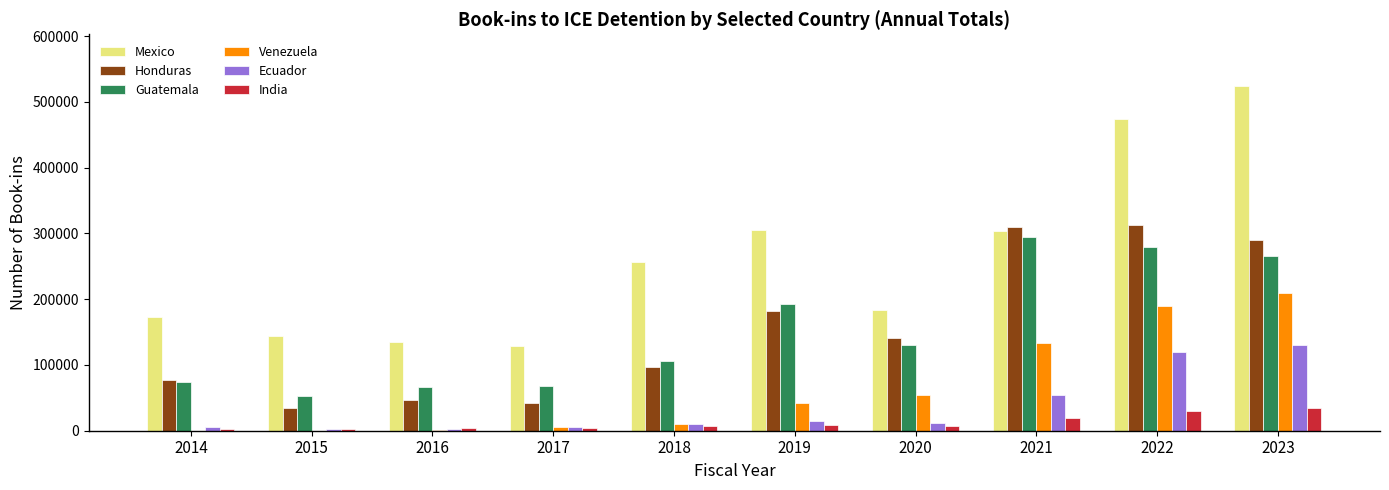

Is the value of Honduras at 2022 greater than the value of Guatemala at 2021?

Yes